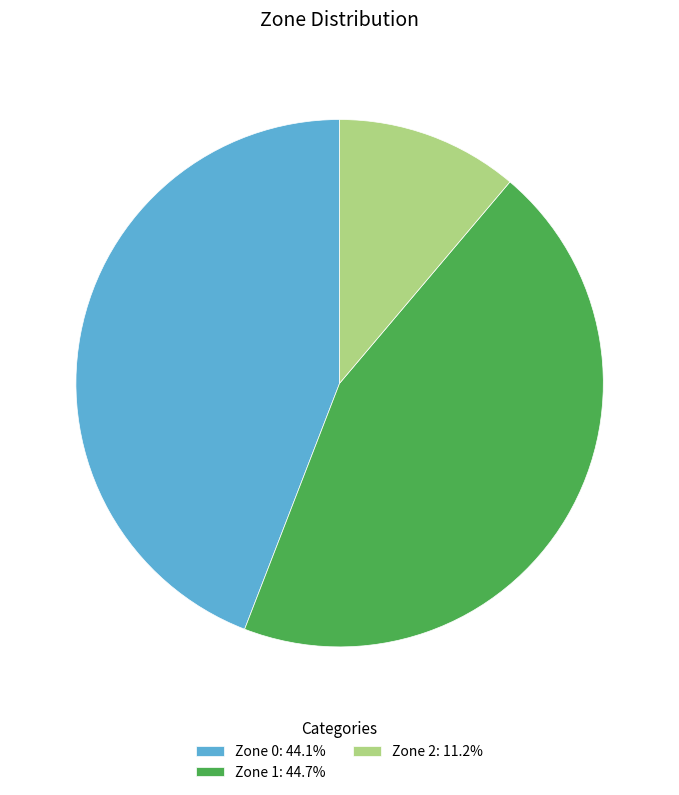

Do Zone 0: 44.1% and Zone 2: 11.2% together represent more than half of the pie?

Yes